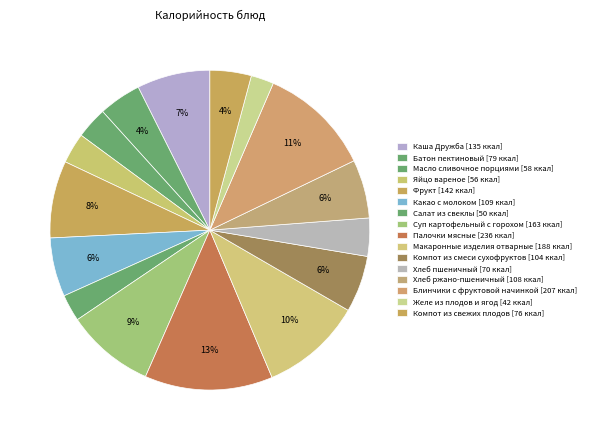

Between Палочки мясные and Какао с молоком, which is larger?

Палочки мясные